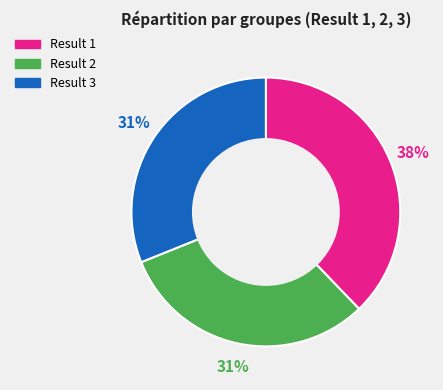

Count the number of slices in the pie.

3